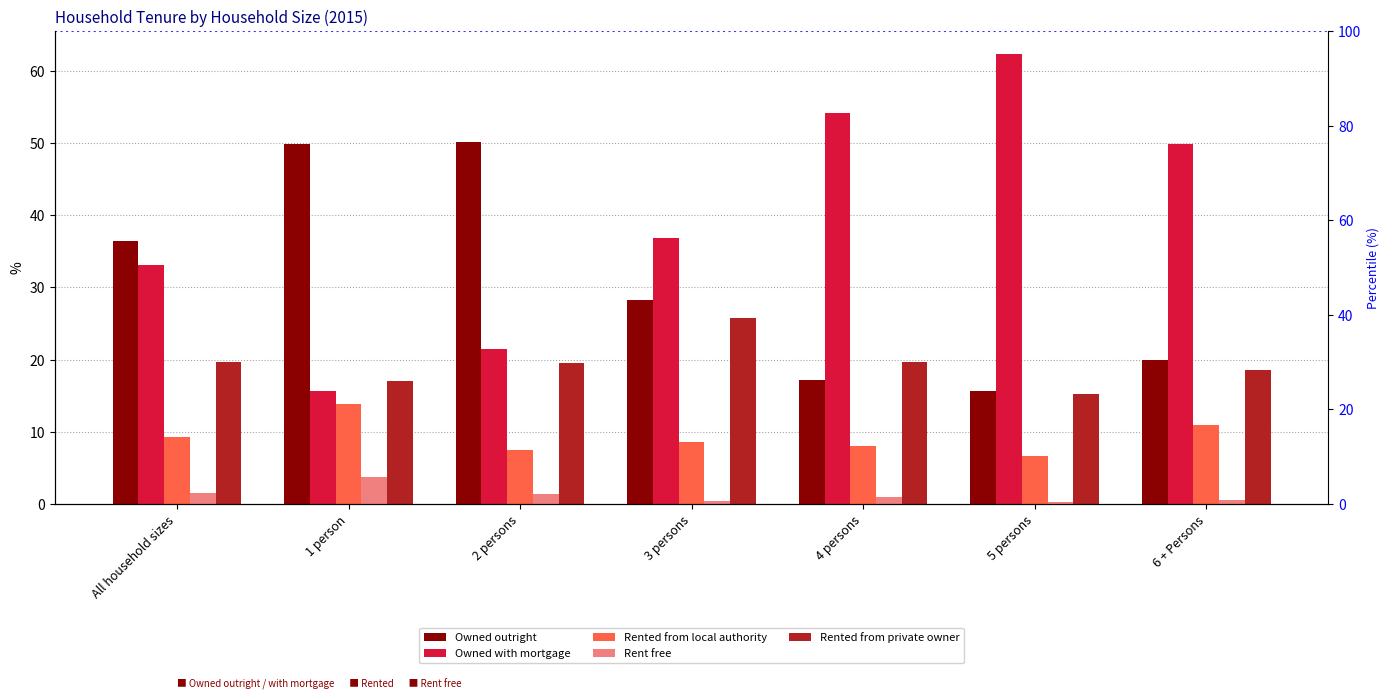

What is the label of the 4th bar from the right?

3 persons